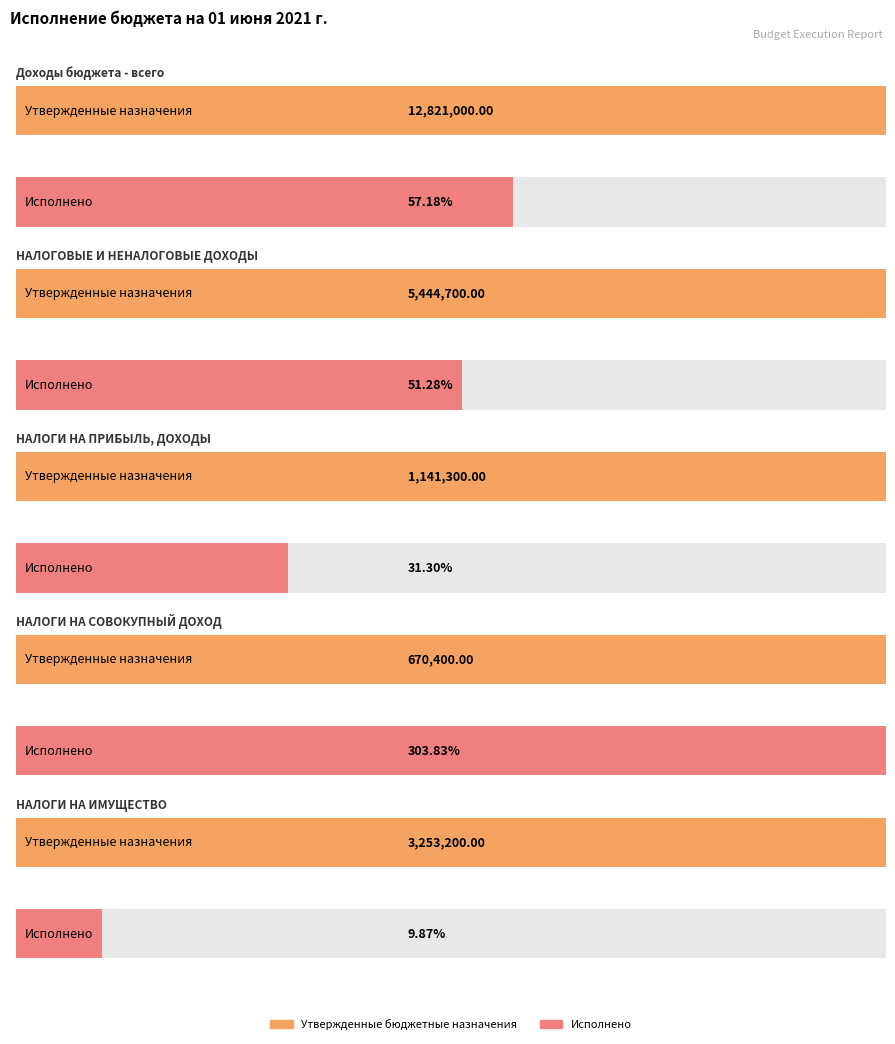

What is the maximum value for Исполнено?

7331469.2